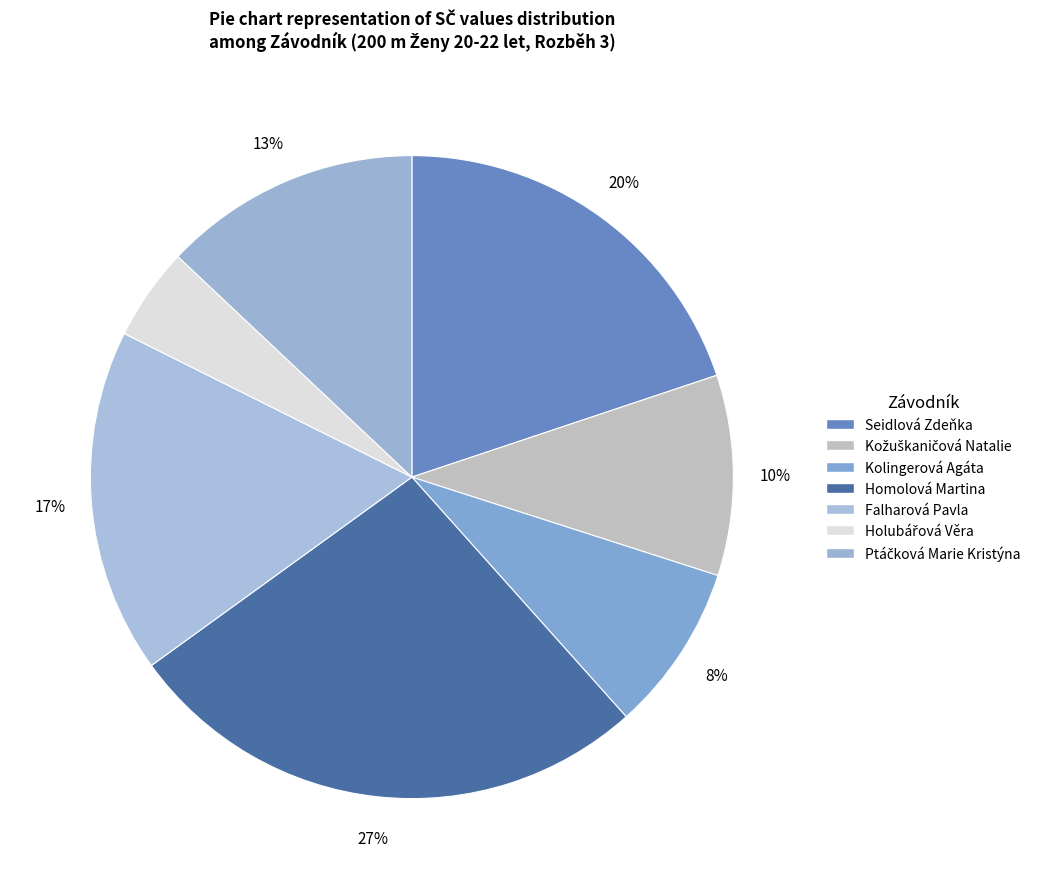

How many segments does this pie chart have?

7